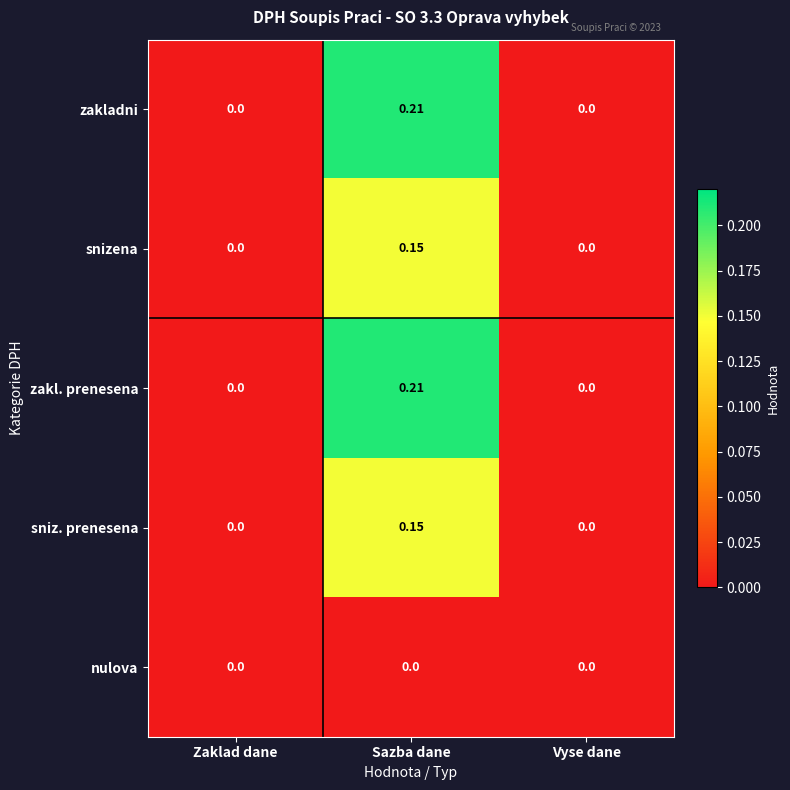

How many series are shown in this chart?

5